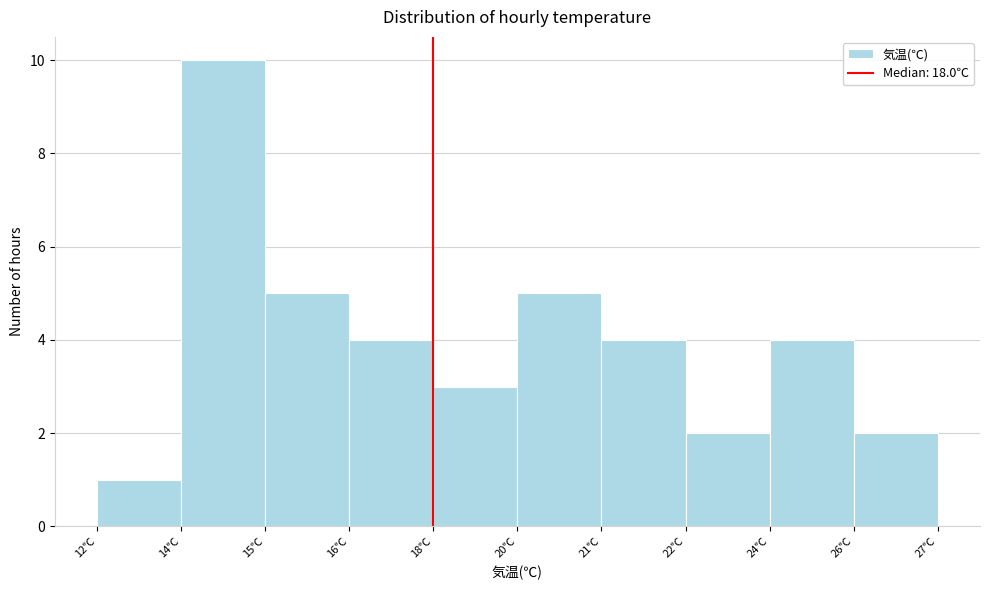

Reading left to right, extract all data points from this chart.

12℃=1	14℃=10	15℃=5	16℃=4	18℃=3	20℃=5	21℃=4	22℃=2	24℃=4	26℃=2